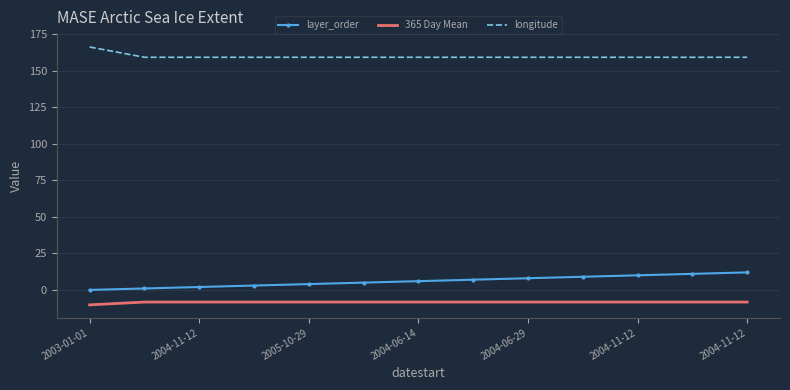

True or false: longitude and layer_order intersect in this chart.

False